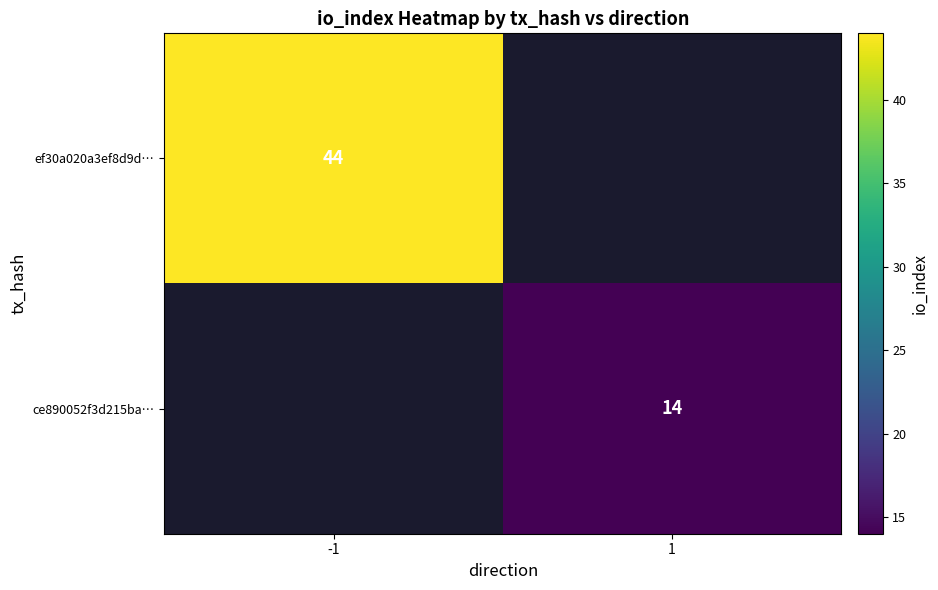

At which category does the chart reach its minimum across all series?

1